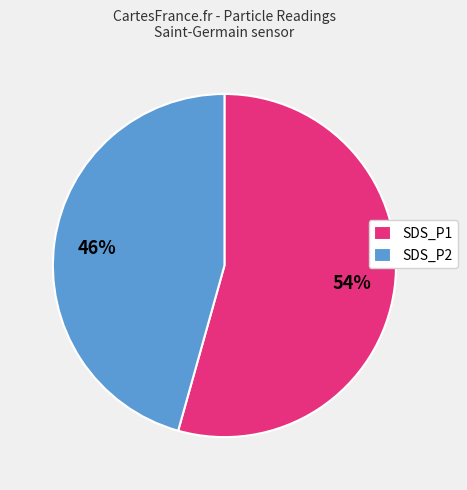

Between SDS_P1 and SDS_P2, which is larger?

SDS_P1